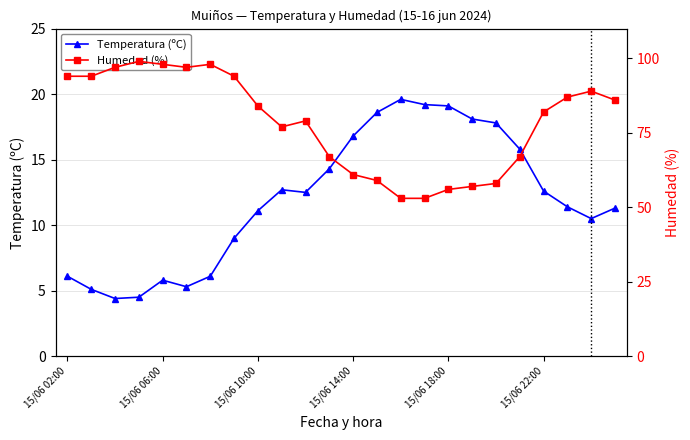

What is the difference between the maximum and second lowest values in the Temperatura (ºC) series?

15.1